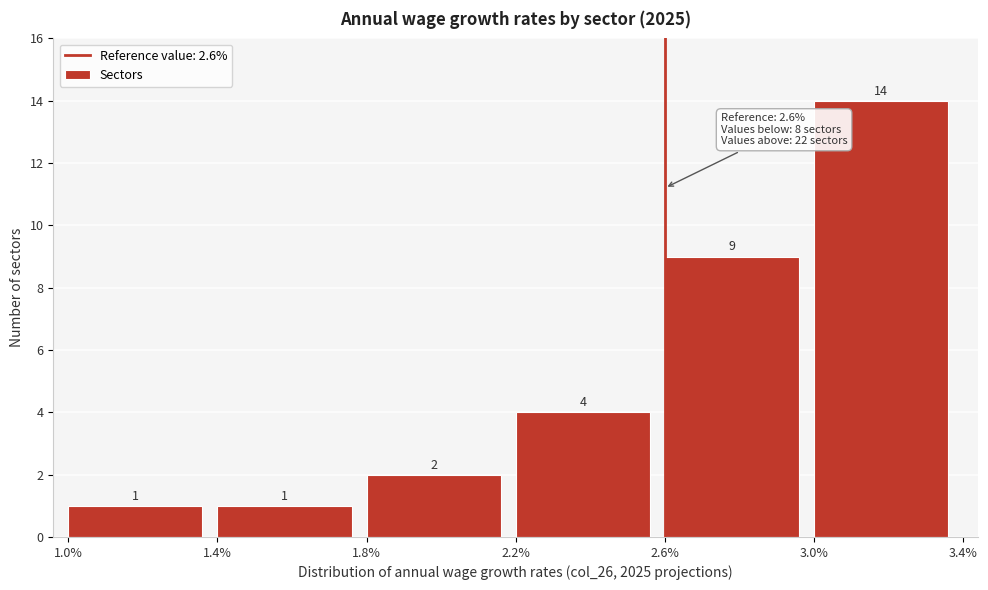

What is the height of the bar covering 1.4% to 1.8% on the x-axis?

1